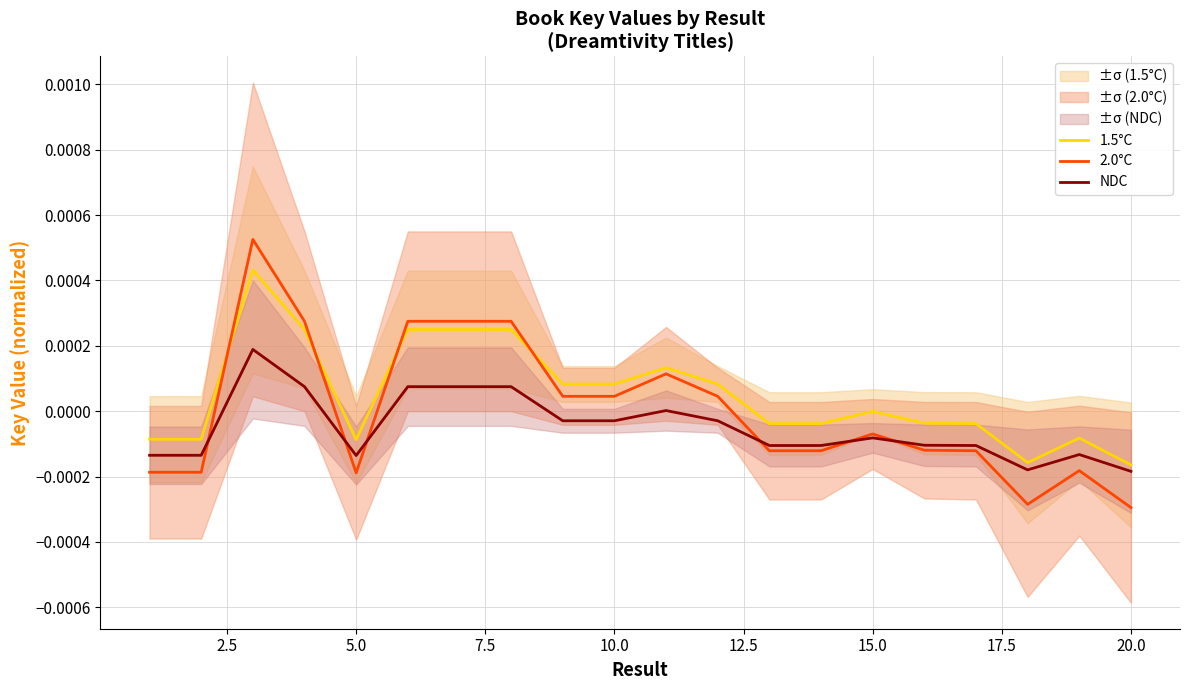

True or false: 1.5°C has a value of -0.0 at 15.0.

True